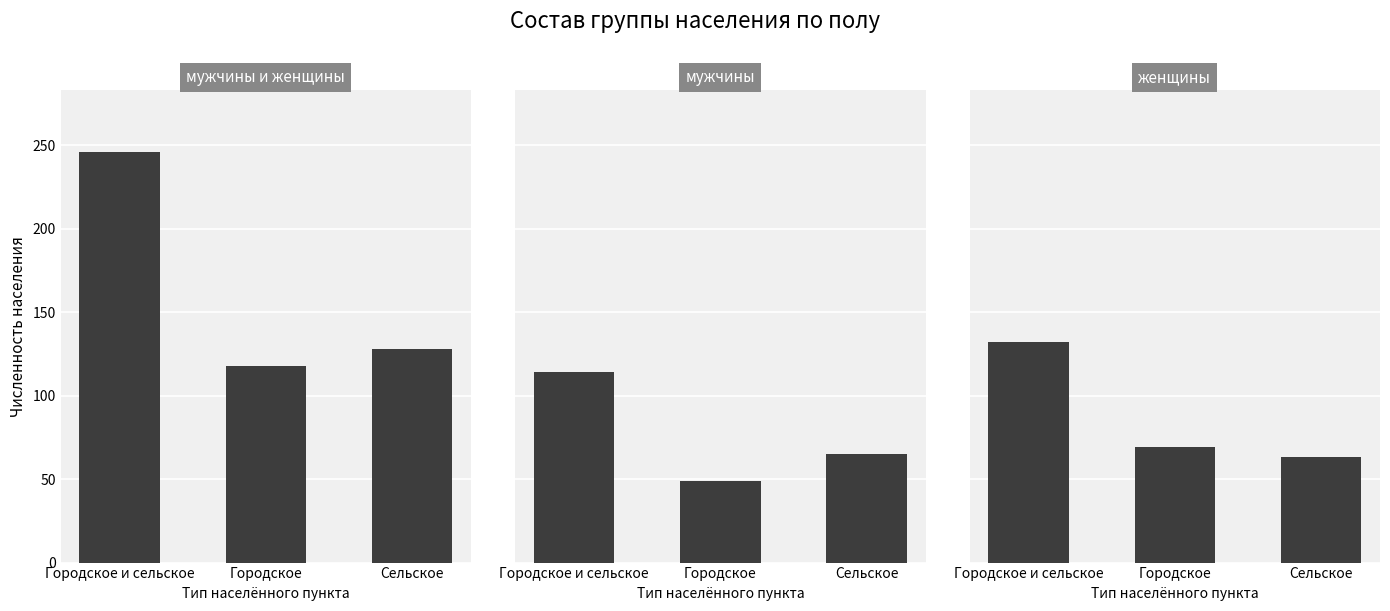

Reading left to right, list all the values displayed in this chart.

мужчины и женщины: Городское и сельское=246	Городское=118	Сельское=128
мужчины: Городское и сельское=114	Городское=49	Сельское=65
женщины: Городское и сельское=132	Городское=69	Сельское=63